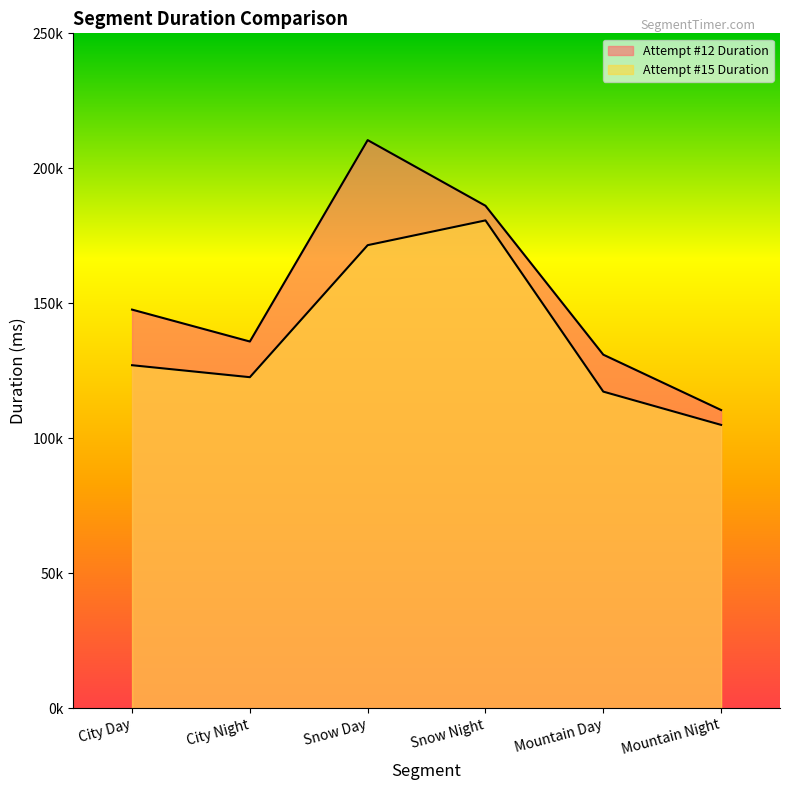

What is the difference between the second highest and minimum values in the Attempt #15 Duration series?

66578